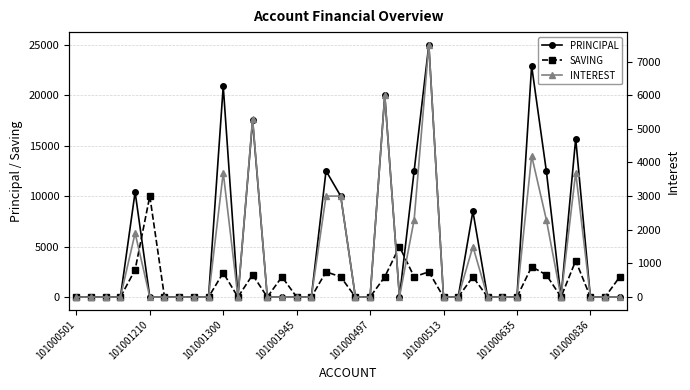

How many data points in SAVING are above 0?

16